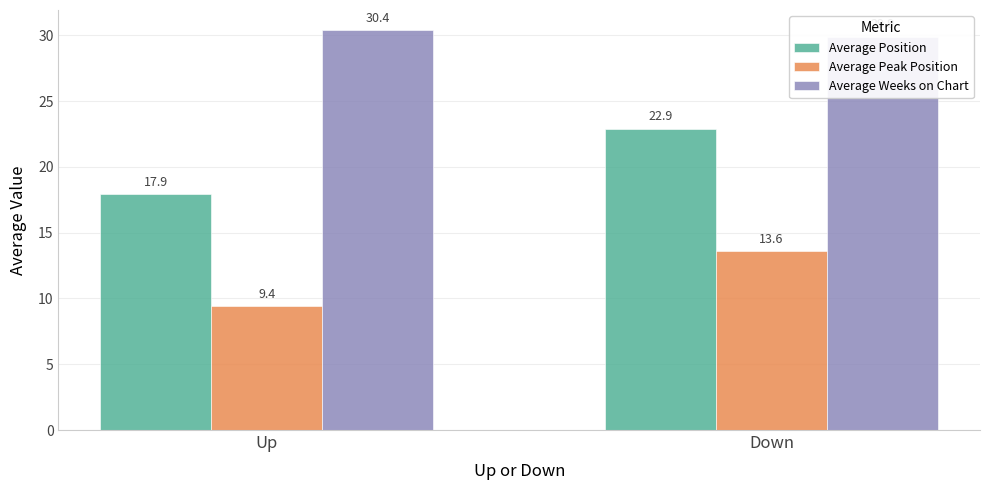

Count the Average Weeks on Chart values in the range 29 to 30.

1